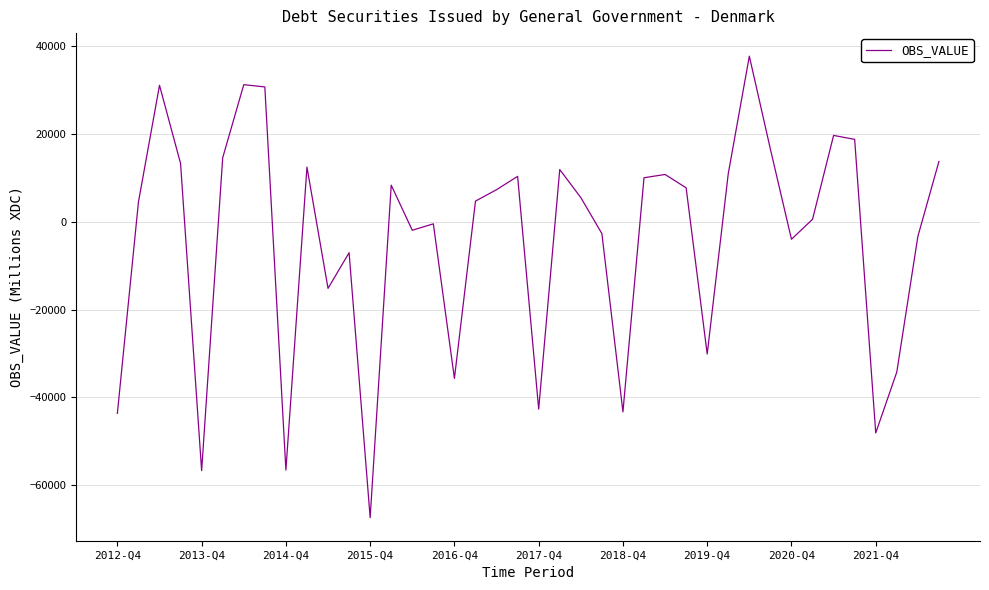

What is the smallest value displayed?

-67434